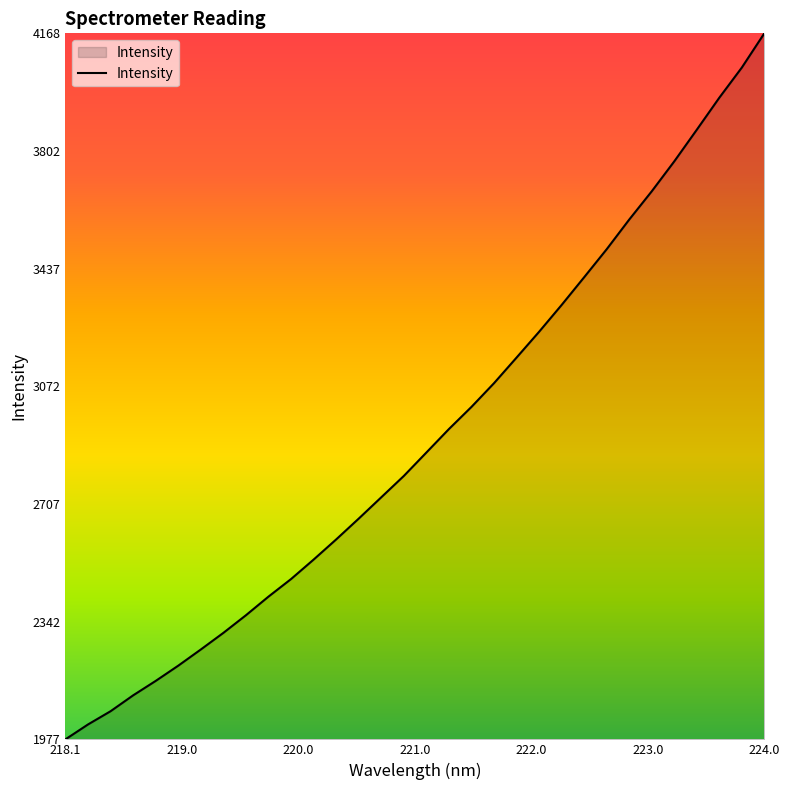

What is the difference between the maximum and minimum values?

2190.8